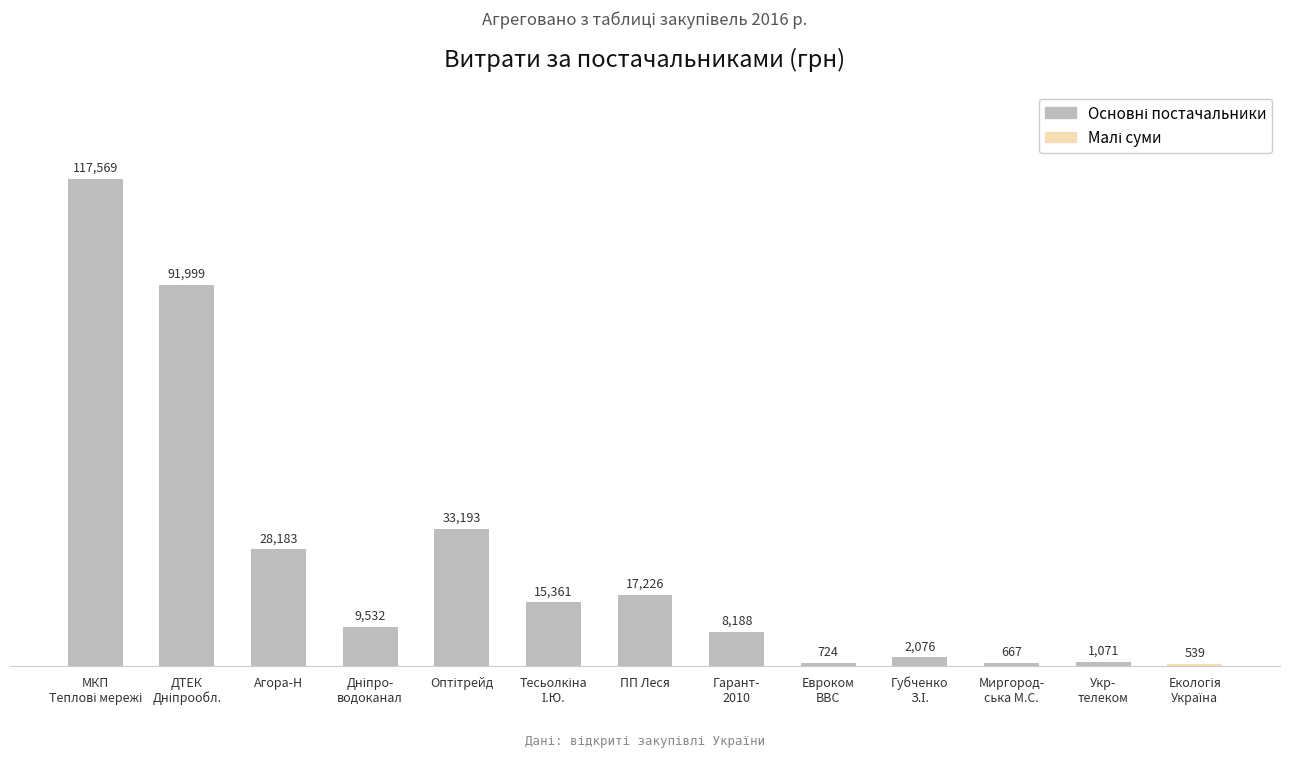

What is the value of the 7th bar from the left?

17225.7